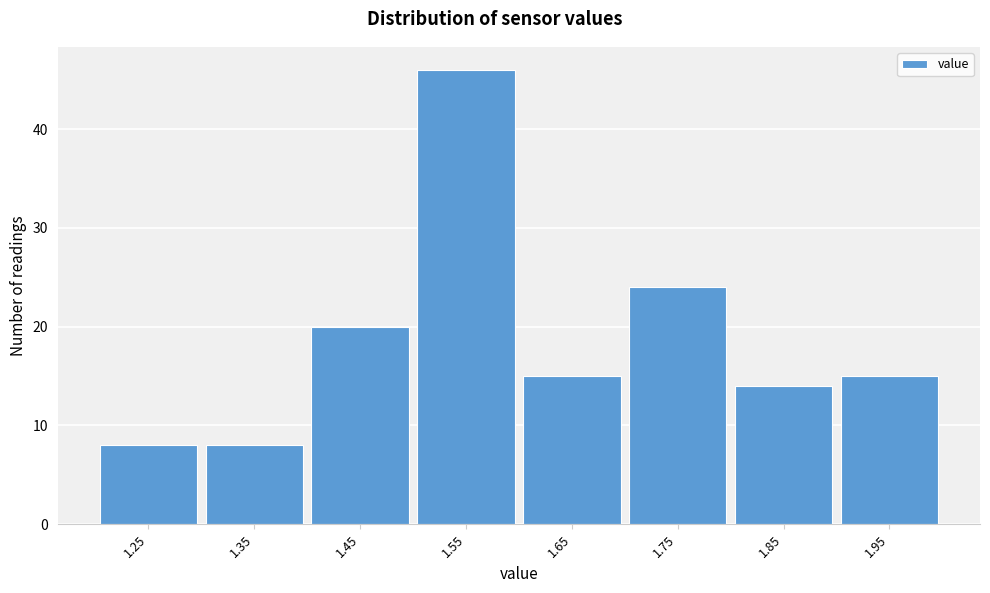

Reading right to left, extract all data points from this chart.

1.95=15	1.85=14	1.75=24	1.65=15	1.55=46	1.45=20	1.35=8	1.25=8